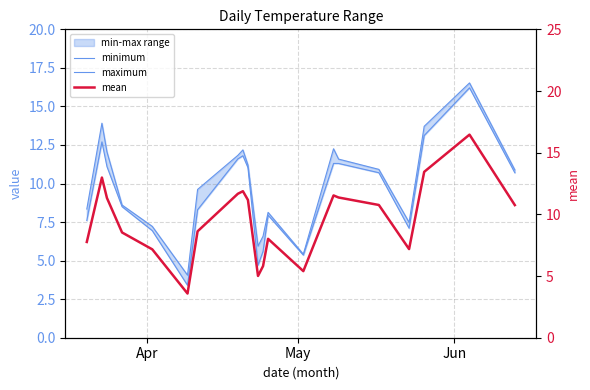

Does the chart display data point markers on the line(s)?

No